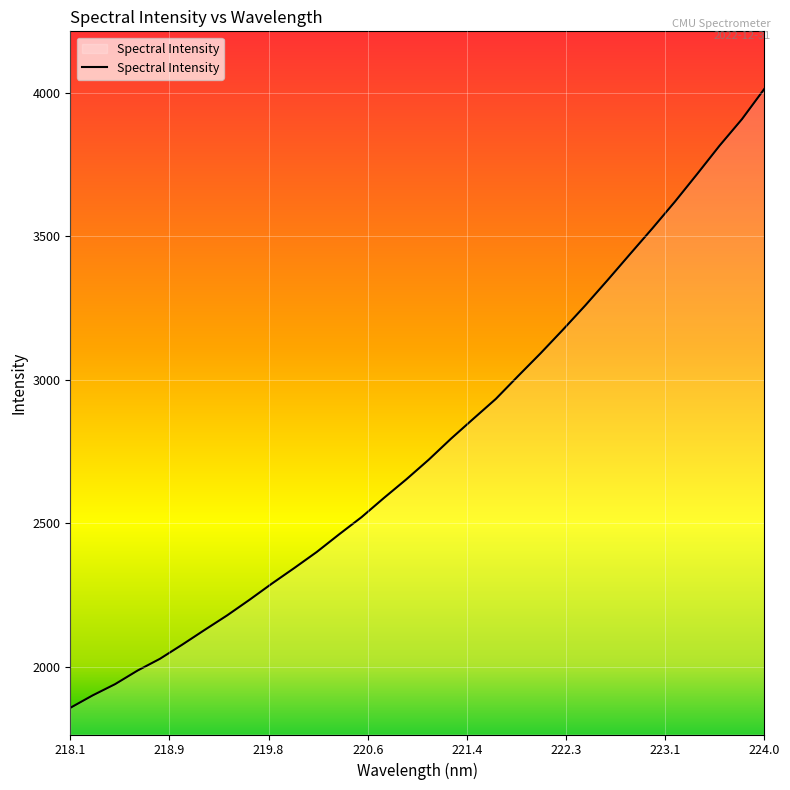

What is the smallest value displayed?

1857.4